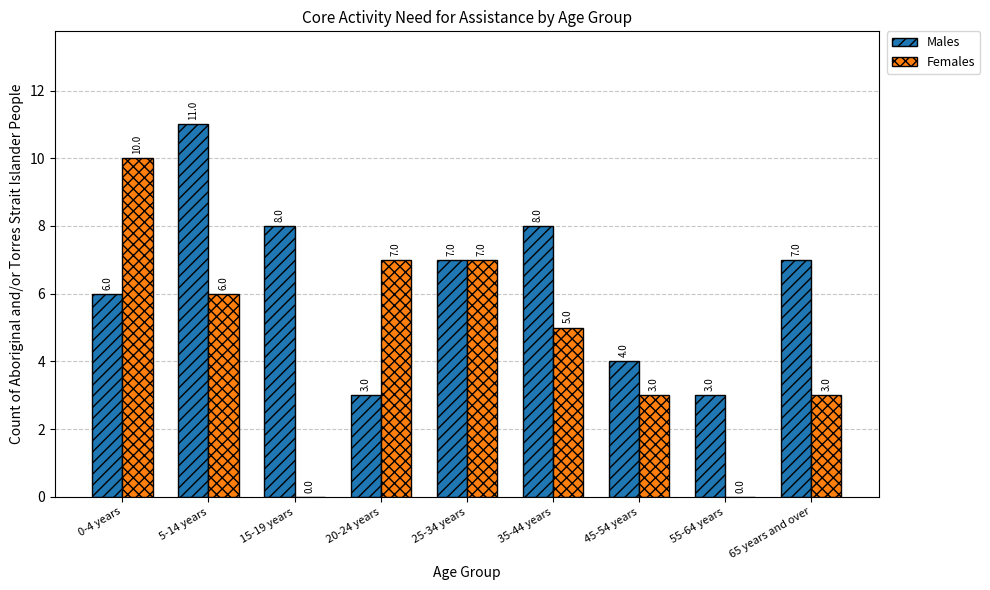

True or false: Females has a value of 3 at 65 years and over.

True